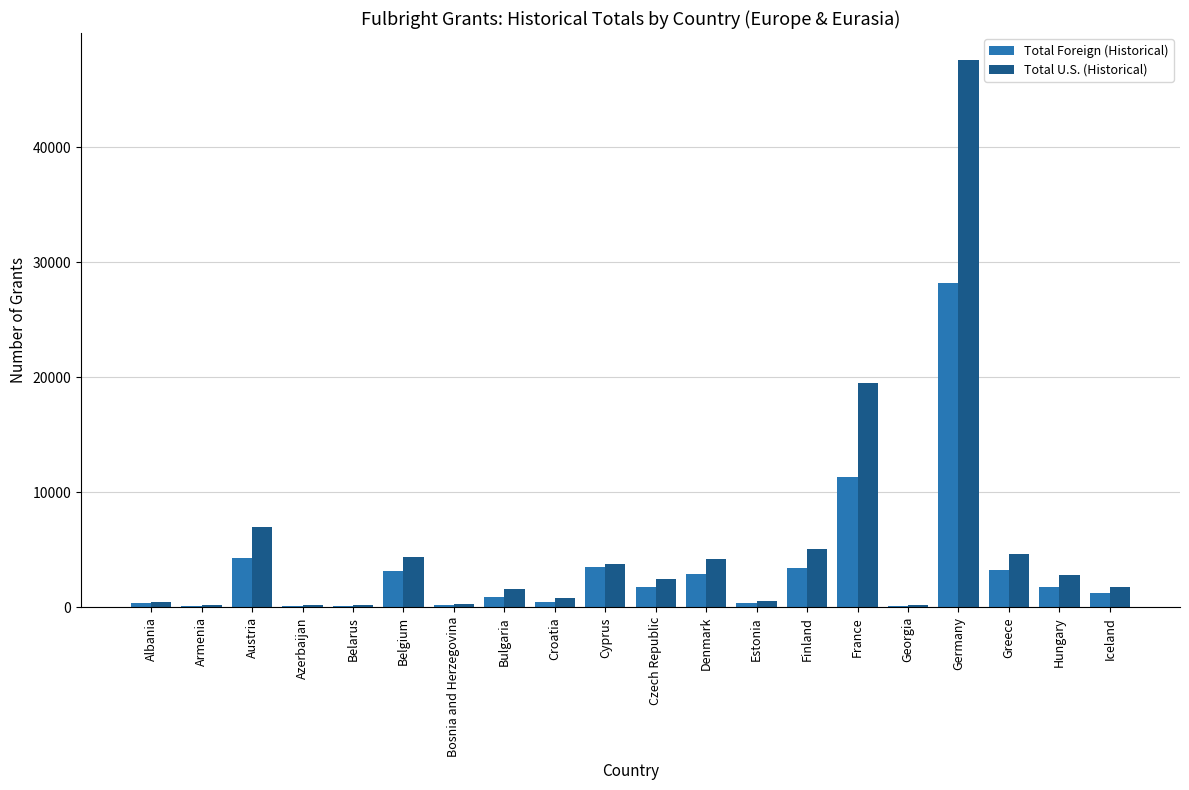

What are all the series names shown in the legend?

Total Foreign (Historical), Total U.S. (Historical)